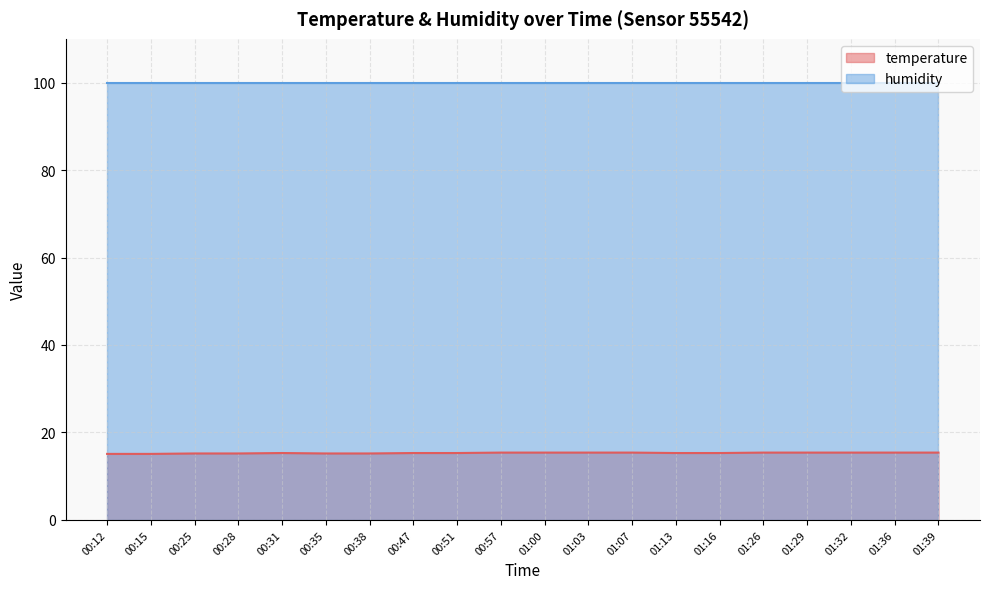

What is the average value?

15.3